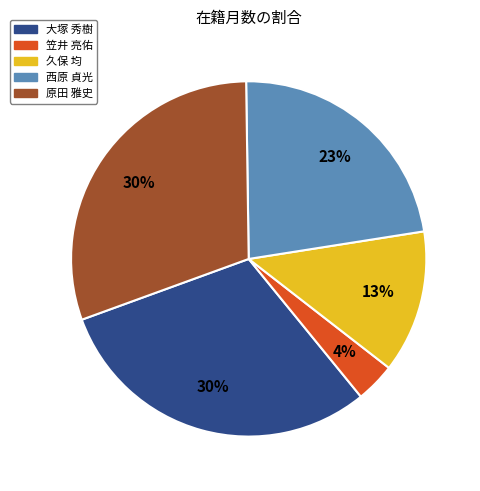

What is the smallest slice in the pie chart?

笠井 亮佑